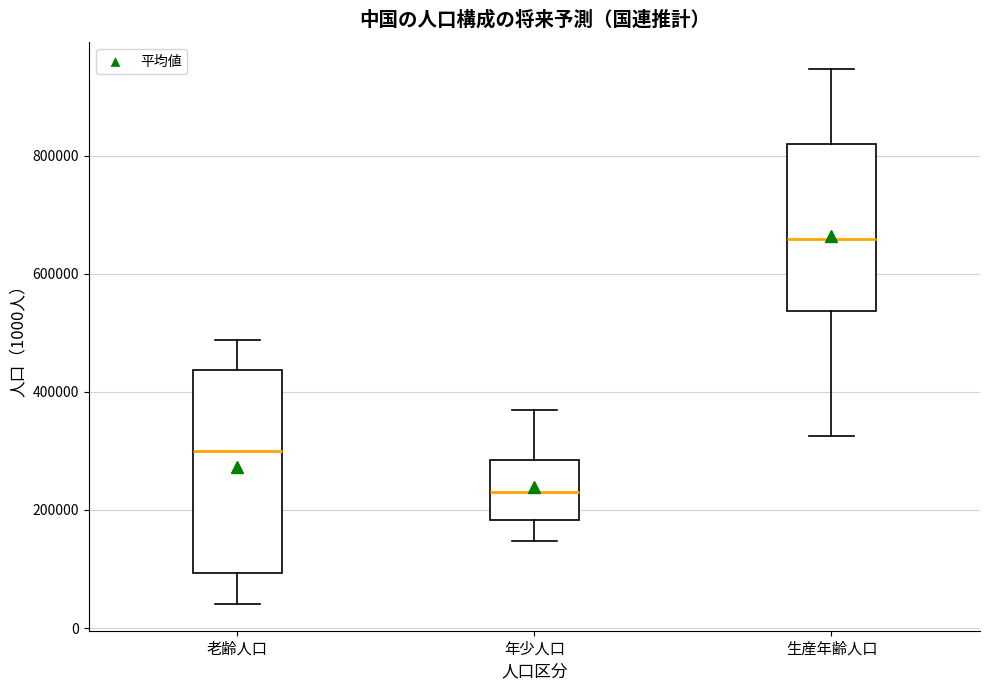

Which box is the tallest, from its lower edge to its upper edge?

老齢人口